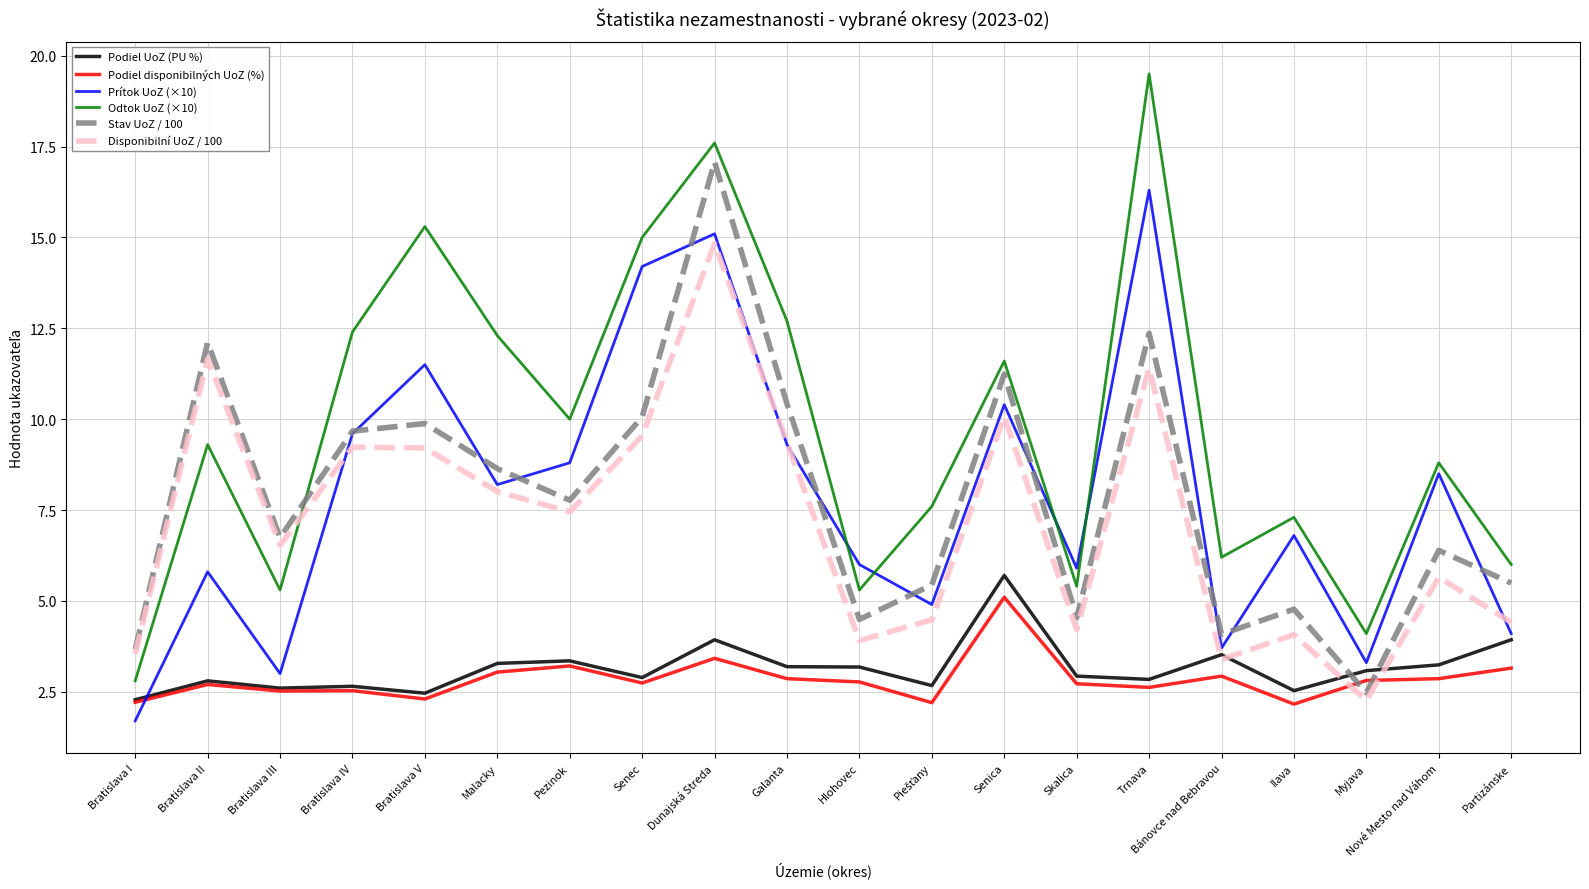

How many interior local valleys does the Odtok UoZ (×10) series have?

6